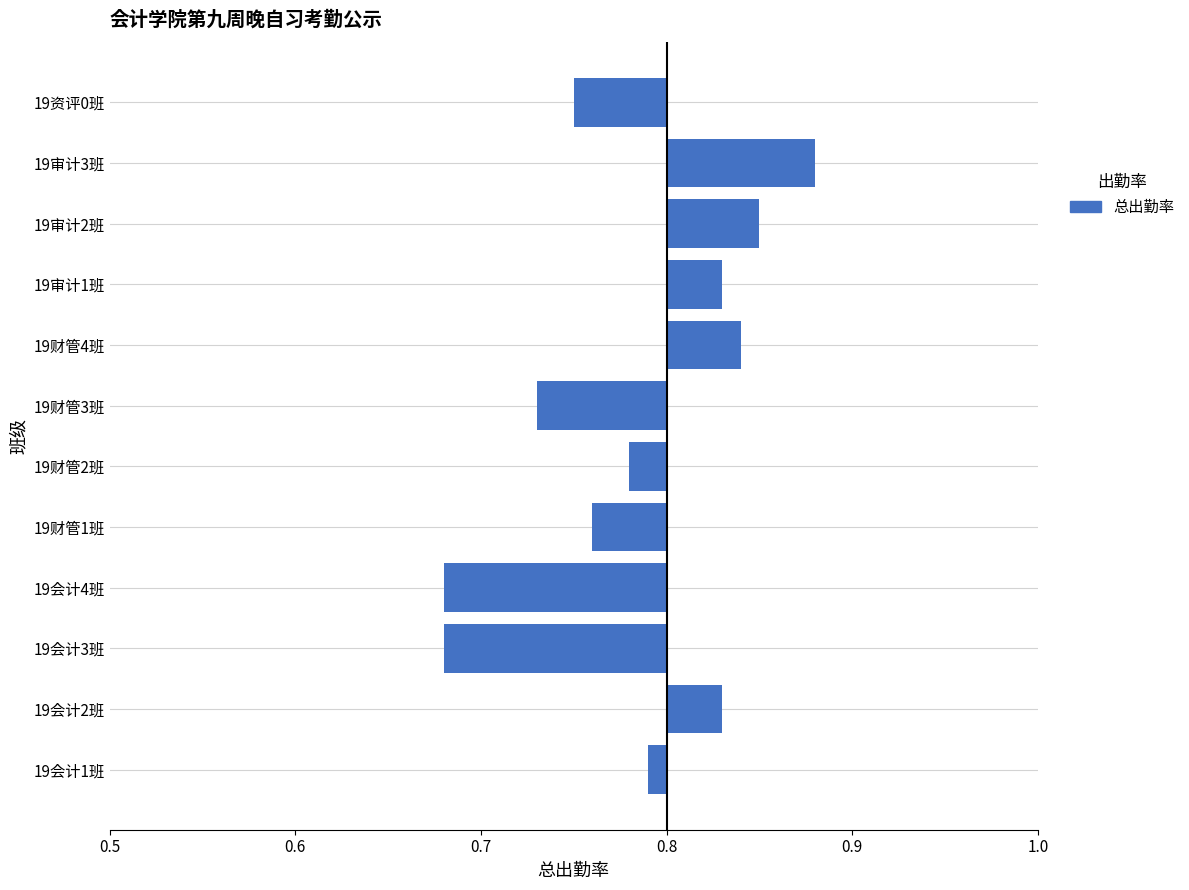

The value at 19审计1班 is 0.0. True or false?

False